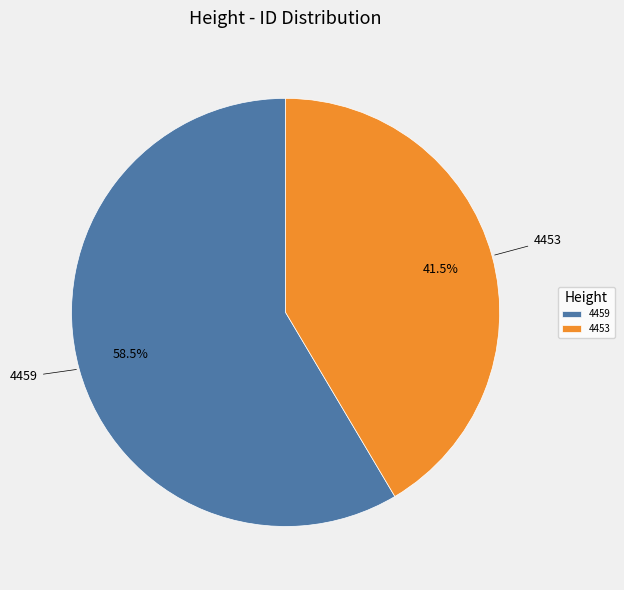

What is the ratio of the value at 4459 to the value at 4453?

1.4